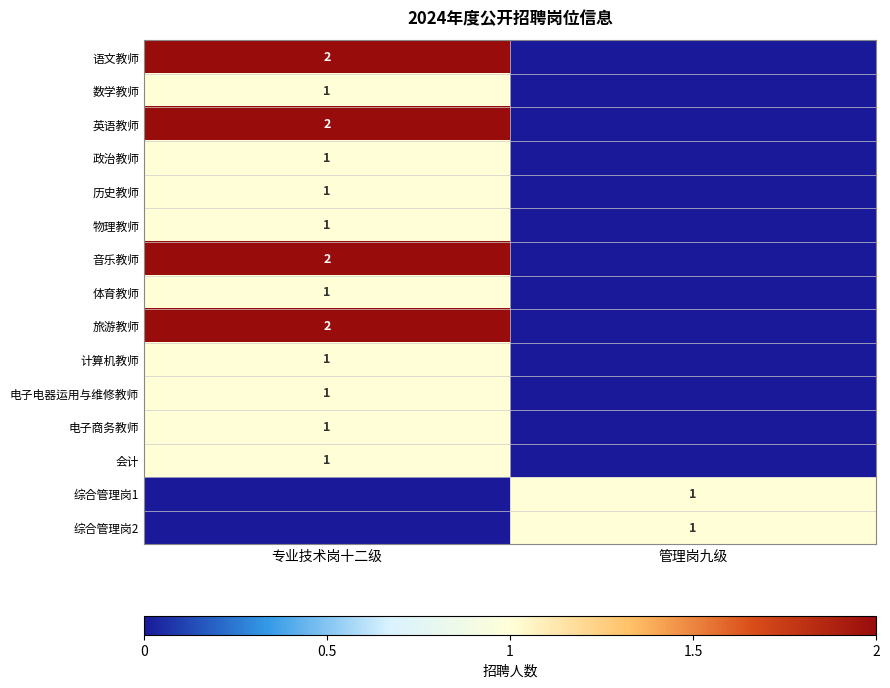

True or false: 综合管理岗2 has a value of 1 at 管理岗九级.

True